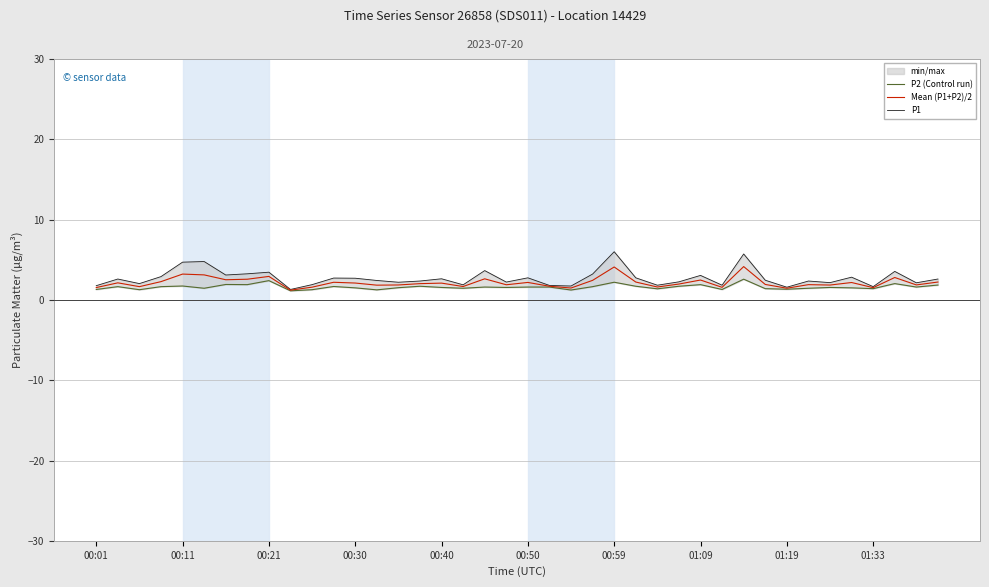

The value of Mean (P1+P2)/2 at 00:01 is 1.5. True or false?

True